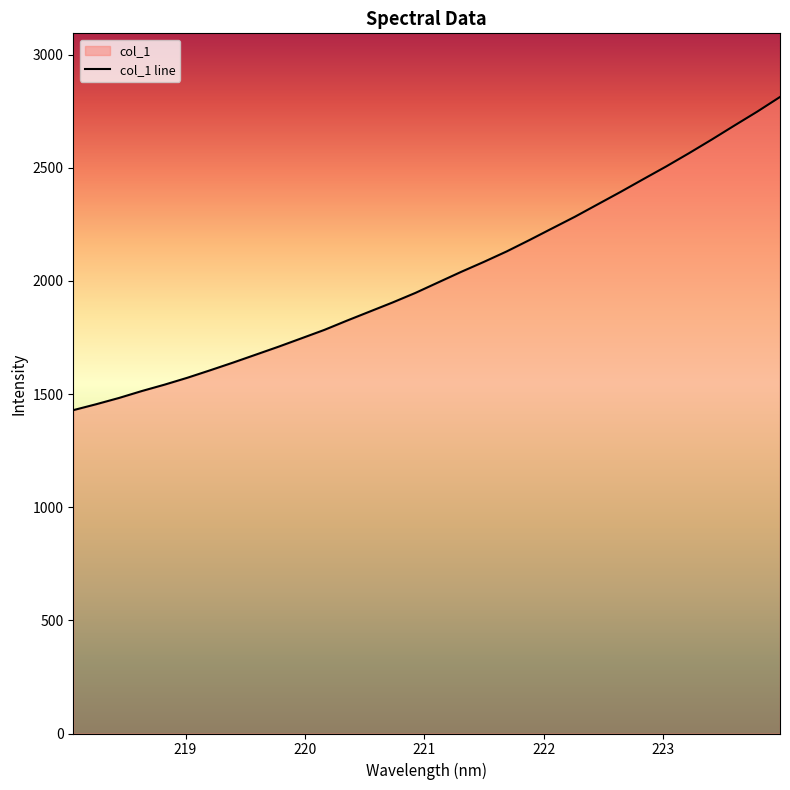

What is the maximum value shown in the chart?

2813.1